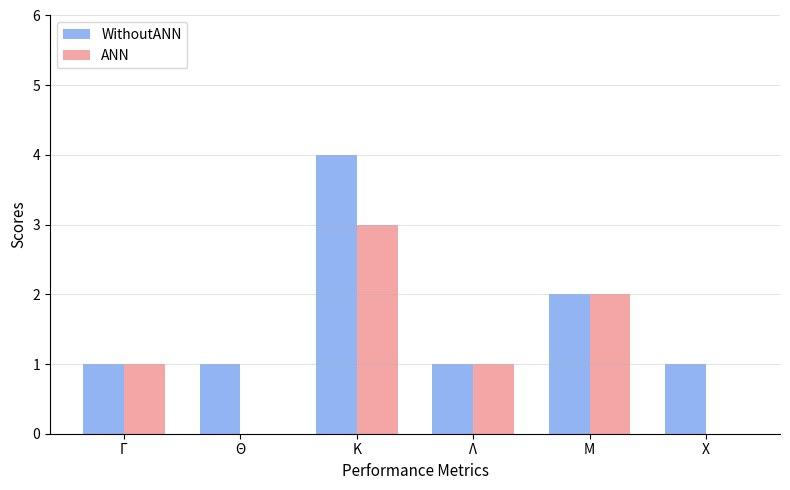

What are all the series names shown in the legend?

WithoutANN, ANN